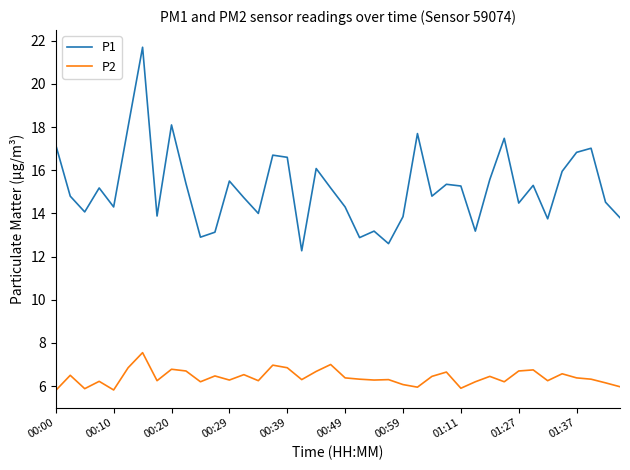

Which series has the largest range (max minus min)?

P1